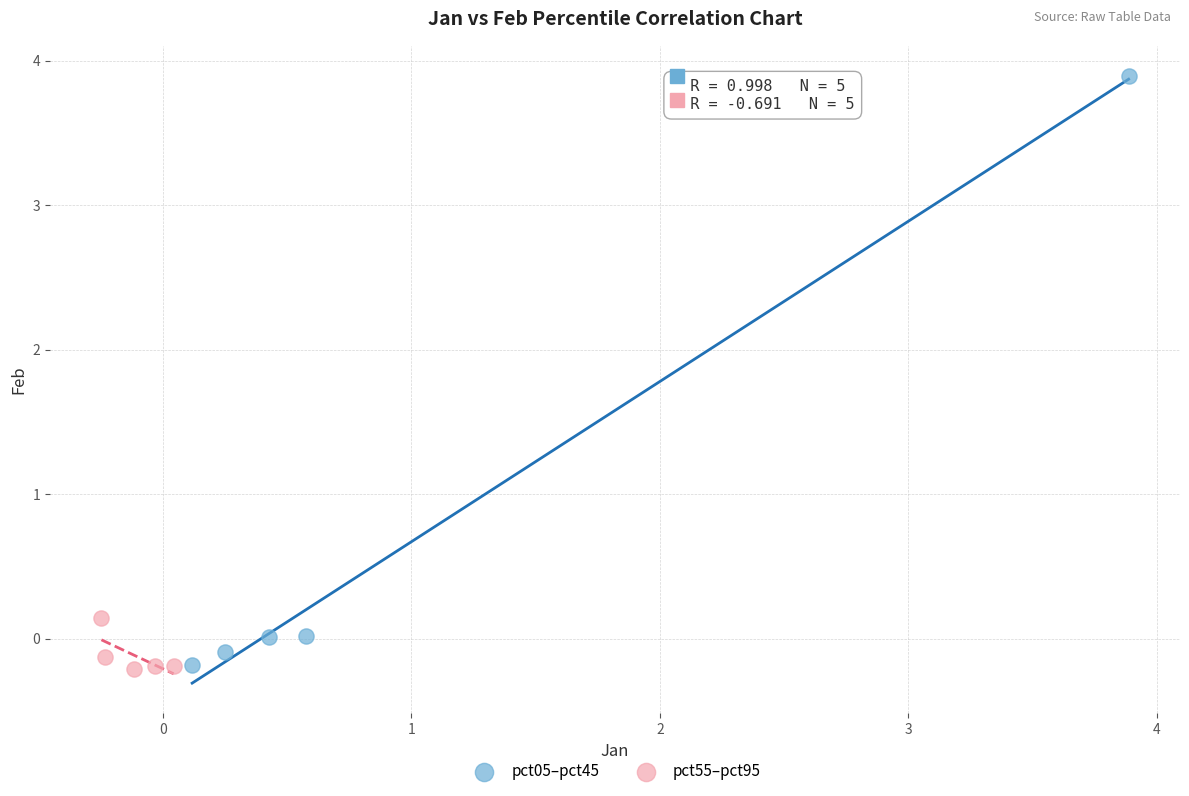

Which series has the largest Y range (max minus min)?

pct05–pct45